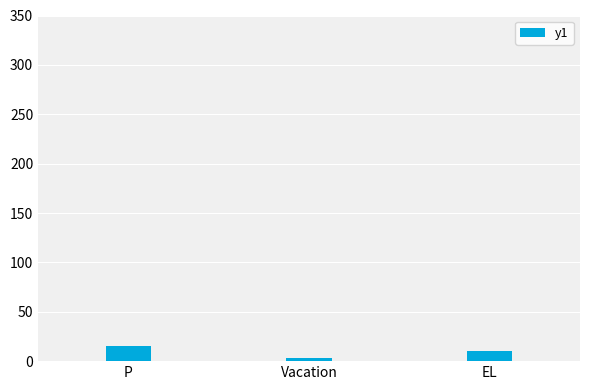

What is the change in value from Vacation to EL?

+7